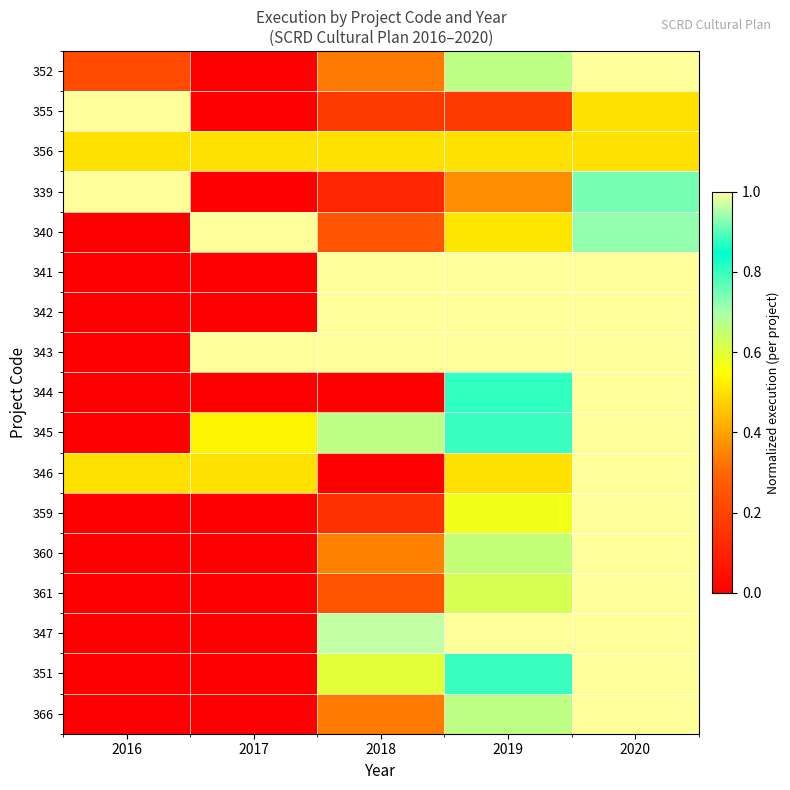

Which series has the largest range (max minus min)?

352